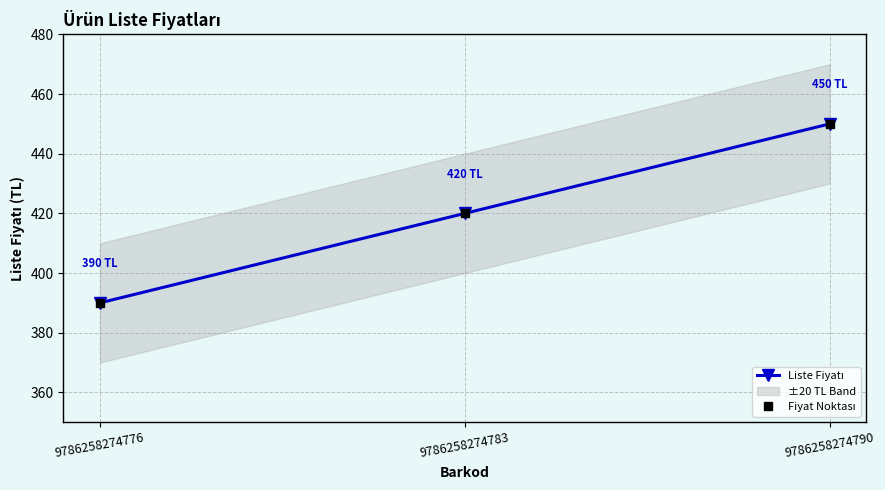

At which label is Fiyat Noktası closest to 420?

9786258274783